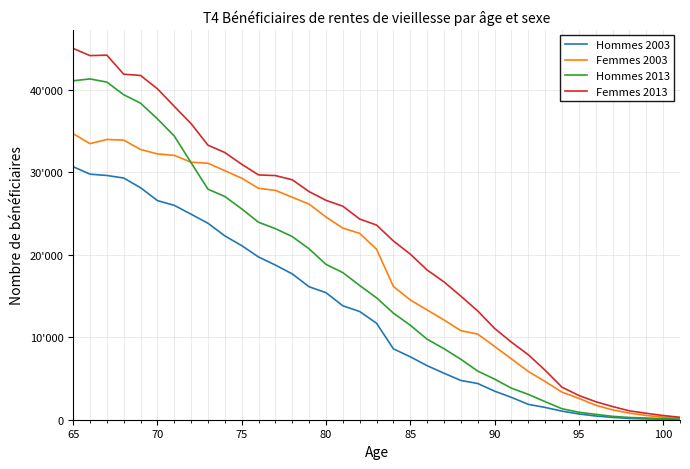

Reading right to left, what are all the values shown in this chart?

Hommes 2003: 35	66	97	161	283	452	700	1040	1489	1863	2710	3466	4390	4759	5636	6552	7628	8588	11688	13116	13809	15403	16116	17677	18747	19728	21103	22285	23816	24914	25984	26566	28124	29300	29613	29767	30675
Femmes 2003: 212	313	516	800	1186	1758	2586	3342	4630	5855	7374	8886	10377	10800	12093	13304	14521	16151	20666	22590	23227	24575	26137	26967	27805	28053	29283	30188	31094	31219	32050	32225	32760	33895	33975	33466	34677
Hommes 2013: 64	135	207	270	408	652	906	1334	2191	3076	3824	4924	5896	7326	8612	9760	11455	12918	14775	16268	17833	18834	20713	22200	23163	23934	25559	27059	27946	31145	34393	36473	38371	39399	40931	41314	41096
Femmes 2013: 297	508	779	1074	1598	2183	2939	3944	5997	7878	9399	11073	13191	14981	16709	18150	20079	21665	23597	24329	25884	26598	27654	29087	29599	29678	30968	32394	33277	35884	37986	40119	41736	41886	44198	44141	45015